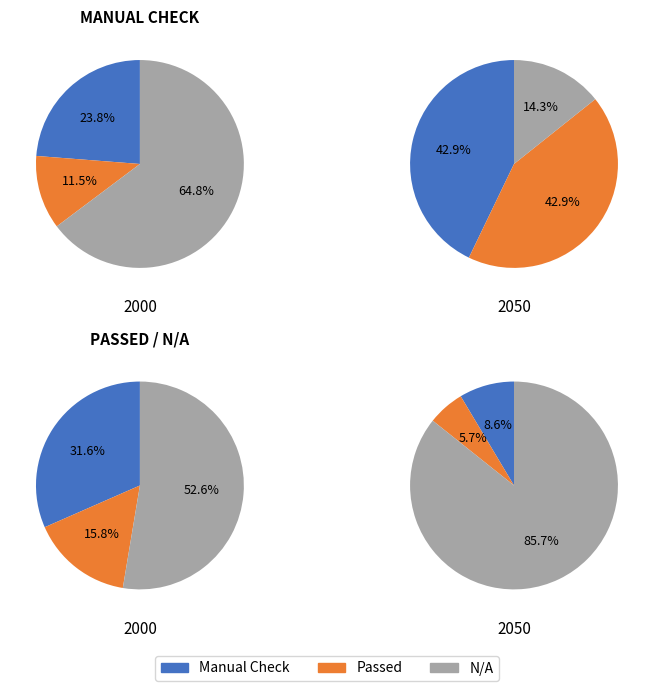

True or false: Readable accounts for 17% of the total.

False